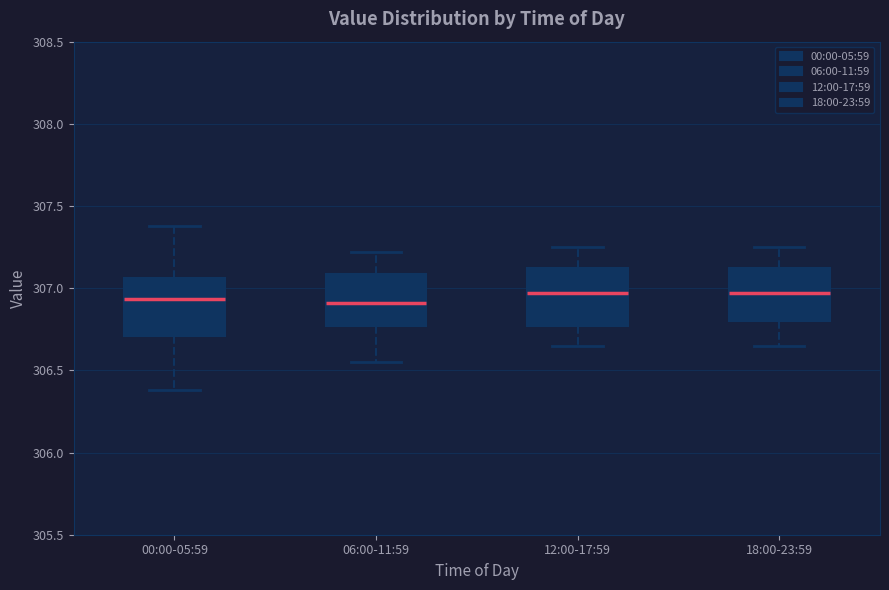

Reading left to right, read every box against the y-axis: the position of its median line, the range the box covers, and the ends of its whiskers. The values are not printed on the chart, so give them approximately, as read against the axis.

00:00-05:59: median 306.95, box 306.70 to 307.05, whiskers 306.40 to 307.40
06:00-11:59: median 306.90, box 306.75 to 307.10, whiskers 306.55 to 307.20
12:00-17:59: median 306.95, box 306.75 to 307.10, whiskers 306.65 to 307.25
18:00-23:59: median 306.95, box 306.80 to 307.10, whiskers 306.65 to 307.25